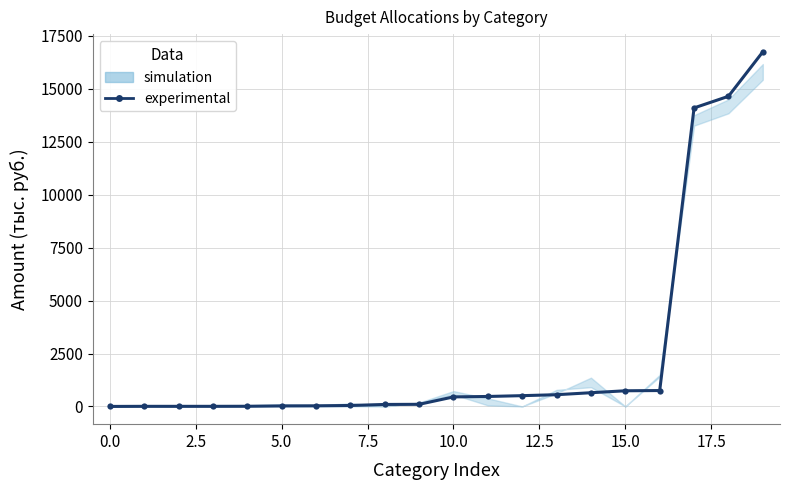

Reading left to right, what are all the values shown in this chart?

0.2	5.0	5.0	5.0	8.0	25.0	30.0	45.0	93.7	100.0	450.0	470.8	509.2	554.4	648.0	739.8	751.1	14101.2	14650.1	16750.2